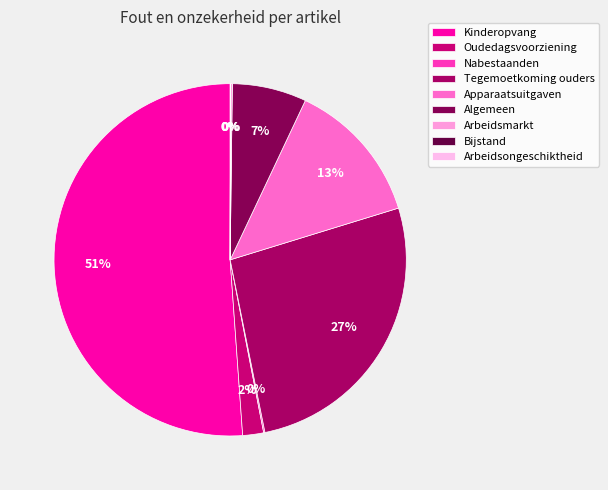

To the nearest percent, what is the difference between the largest and smallest slice percentages?

51%